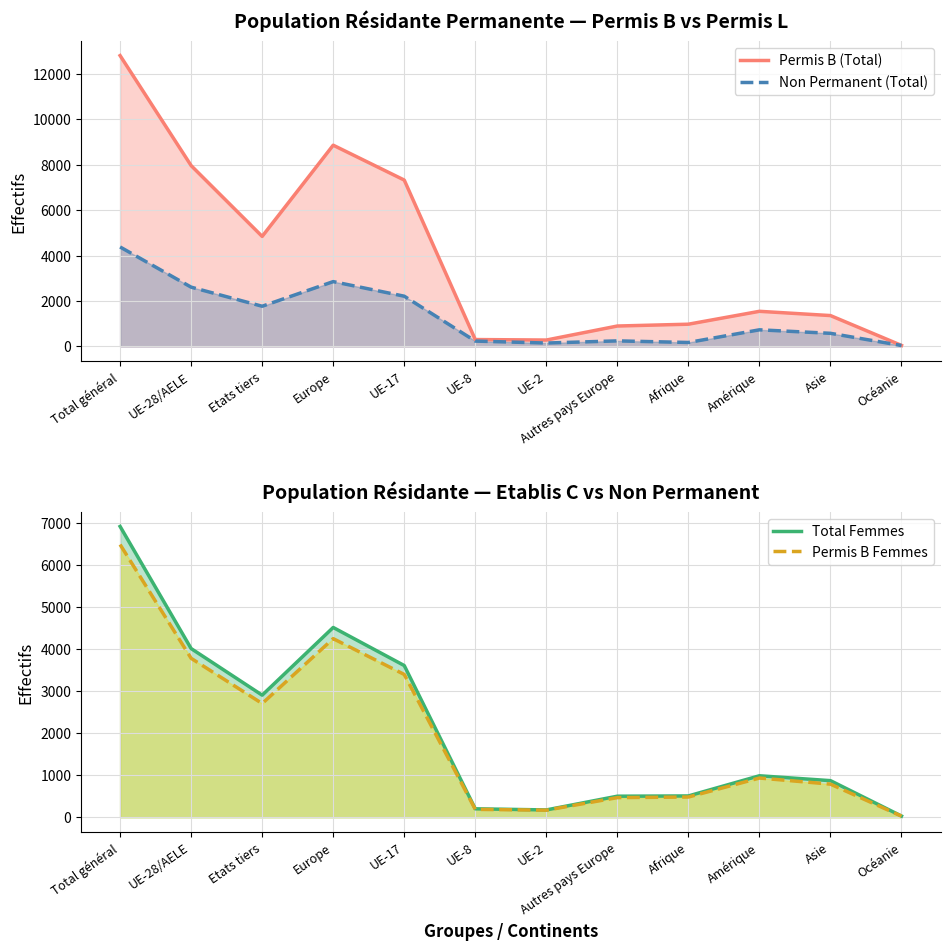

Reading left to right, what are all the values shown in this chart?

Permis B (Total): 12797	7956	4841	8854	7320	303	281	898	978	1545	1358	45
Non Permanent (Total): 4376	2608	1768	2852	2210	235	149	244	174	731	577	40
Total Femmes: 6921	4015	2906	4517	3611	202	175	502	508	988	872	30
Permis B Femmes: 6490	3783	2707	4251	3399	189	169	468	482	934	789	28